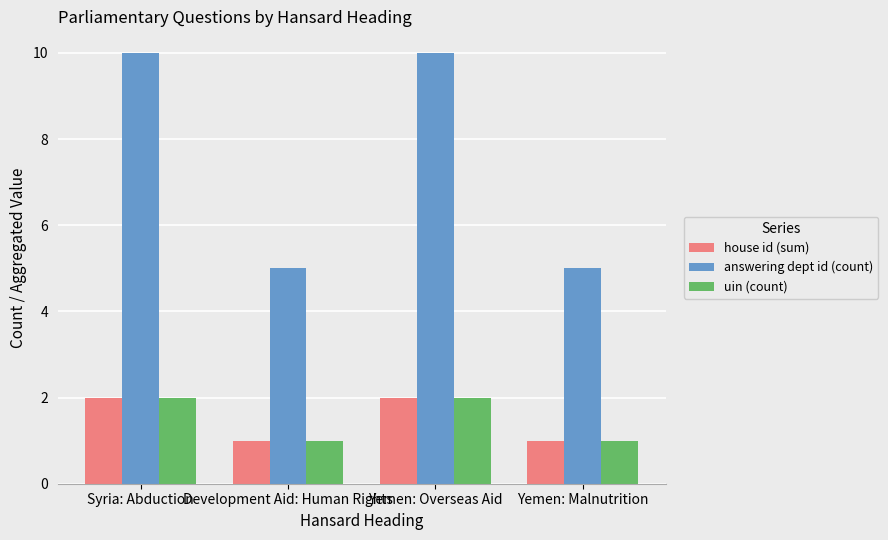

What is the sum of all answering dept id (count) values?

30